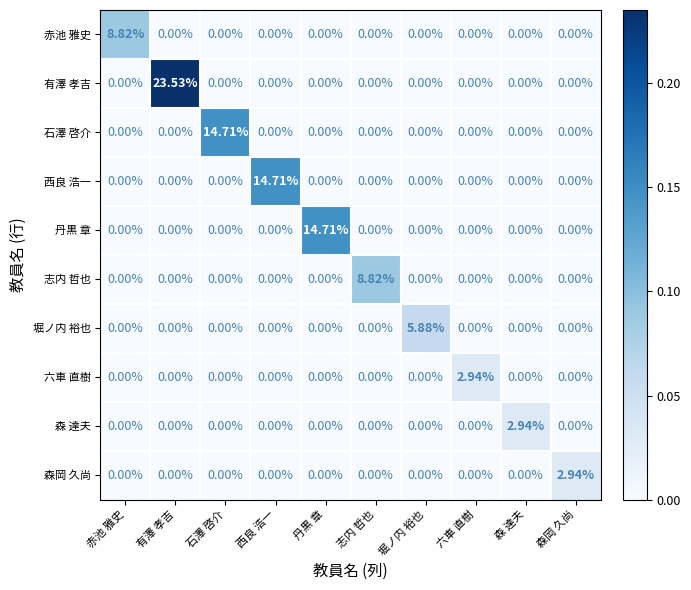

At which label does 森岡 久尚 reach its peak?

森岡 久尚